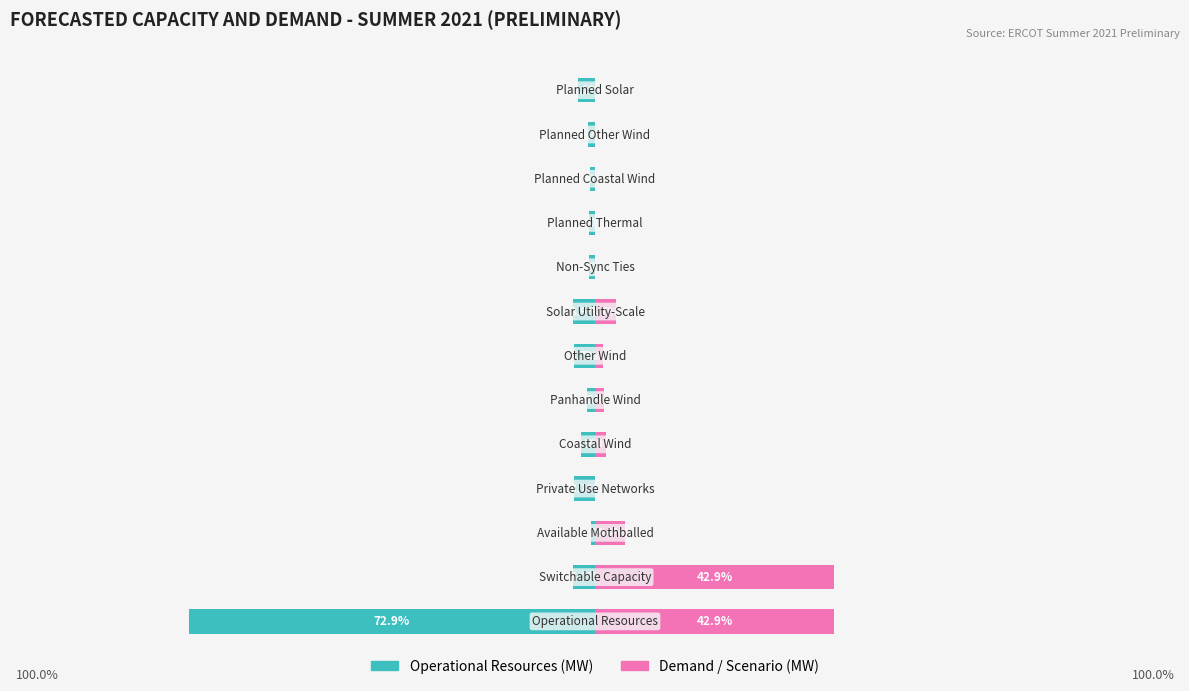

The value of Demand/Scenario (MW) at 4 is 0.7. True or false?

False